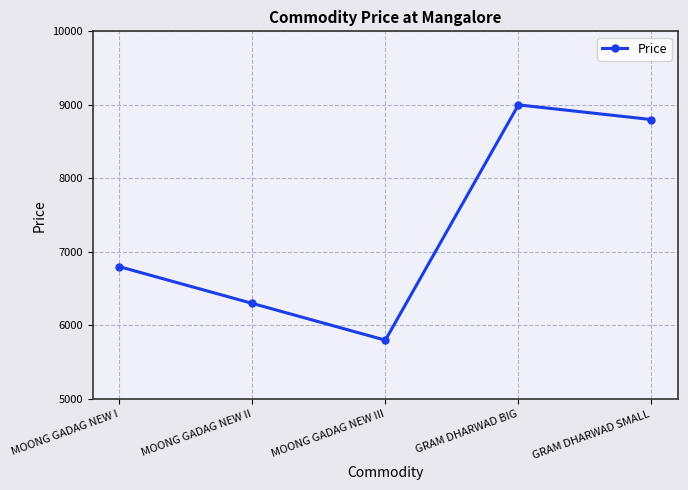

What position from the right is GRAM DHARWAD BIG?

2